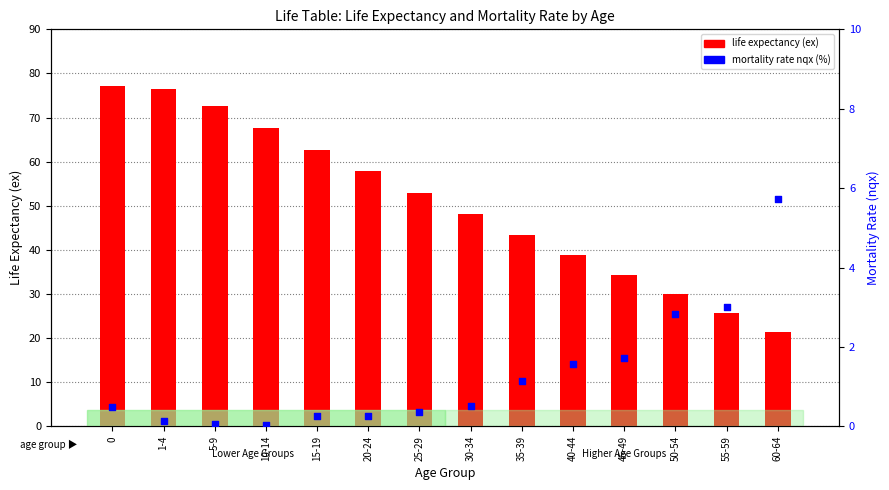

Which series contains the lowest Y value?

mortality rate nqx (%)